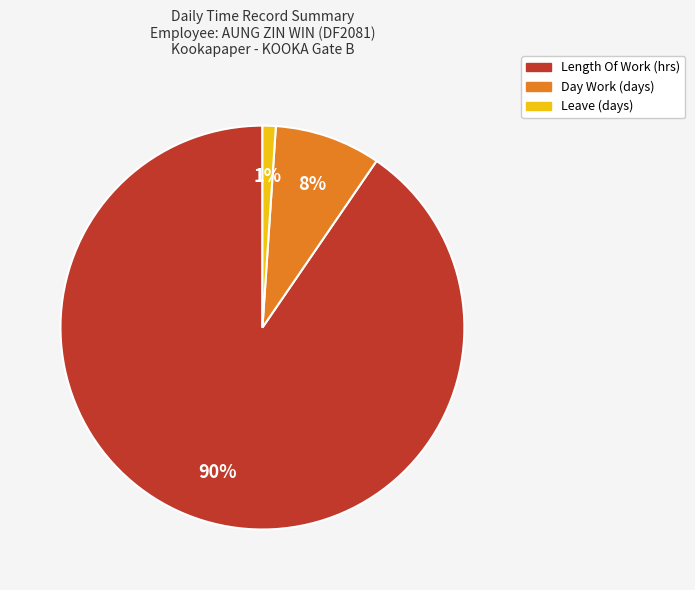

What percentage is the Leave (days) slice, to the nearest percent?

1%